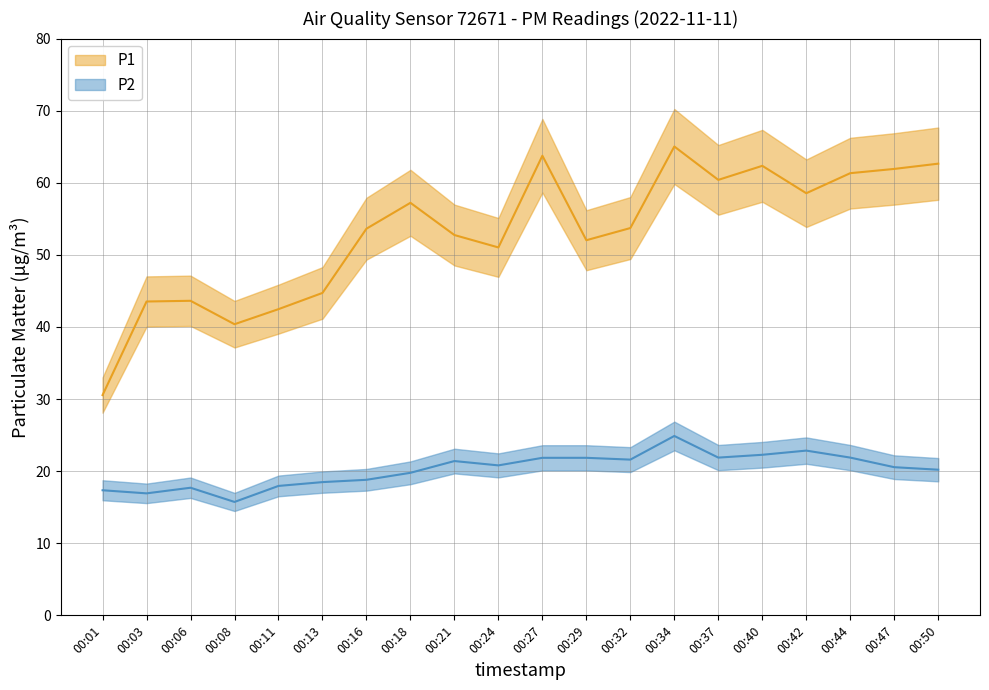

Which category has the lowest value across all series?

00:08